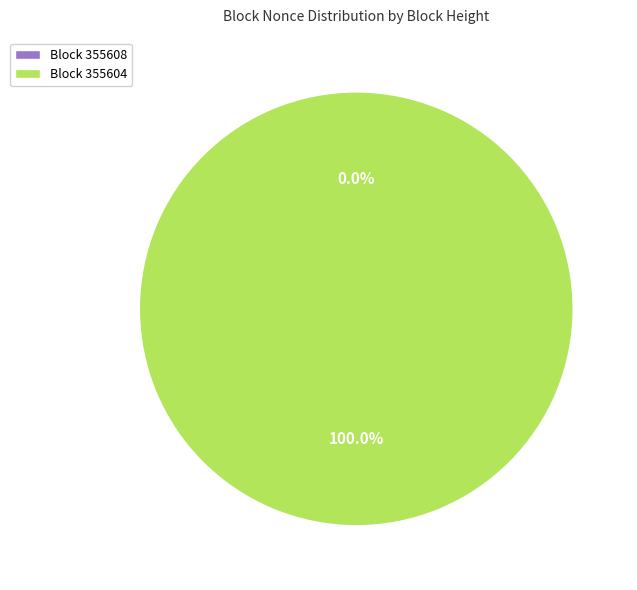

To the nearest percent, what is the combined percentage of 355604 and 355608?

100%